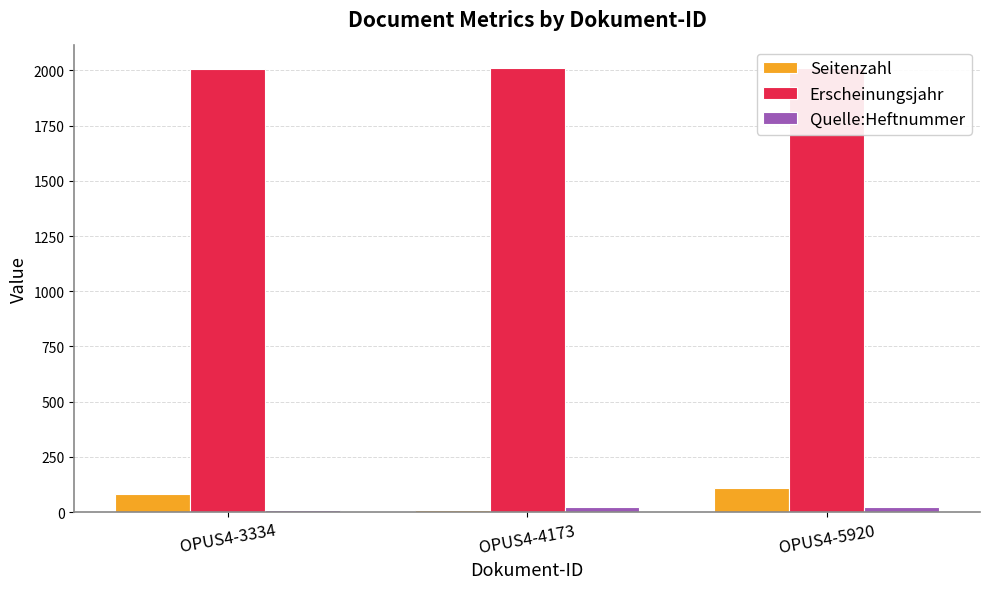

At which label is Erscheinungsjahr closest to 2008?

OPUS4-3334